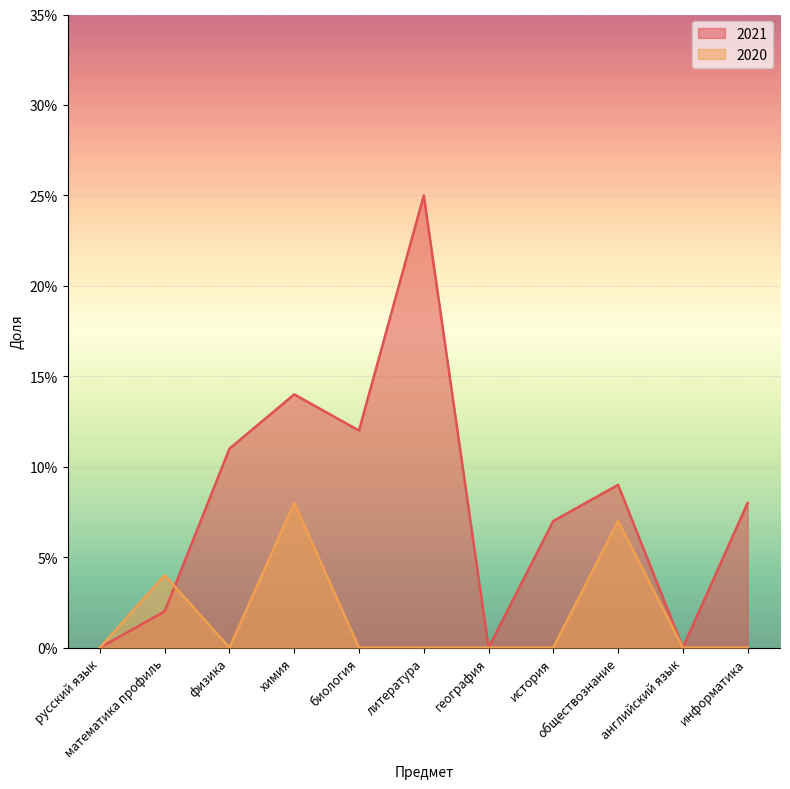

How many series are shown in this chart?

2